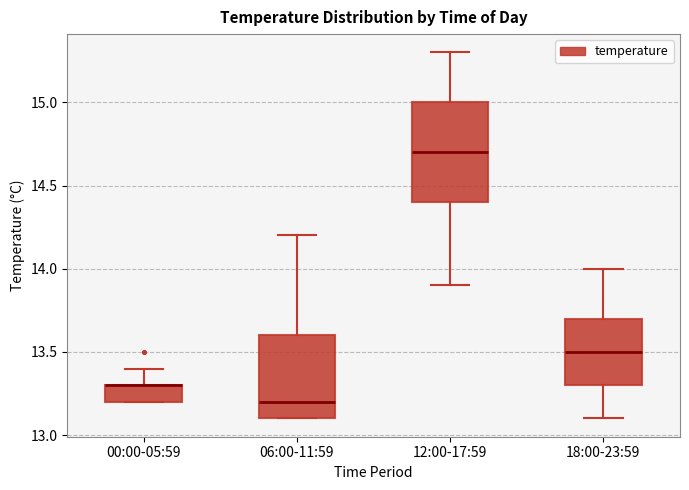

Where is the lower edge of the box for 12:00-17:59 on the y-axis? The values are not printed on the chart, so give them approximately, as read against the axis.

14.4